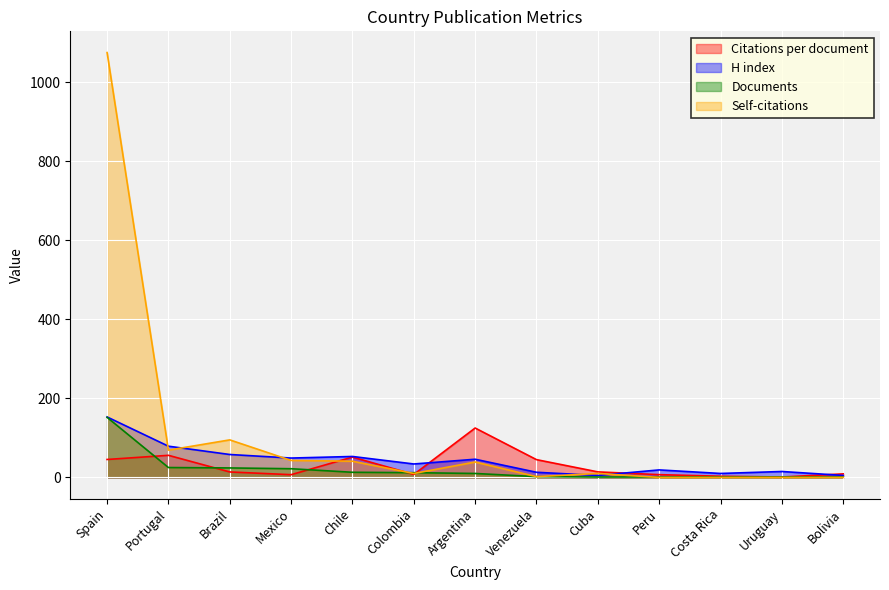

What is the approximate value of Self-citations at Mexico?

43.0